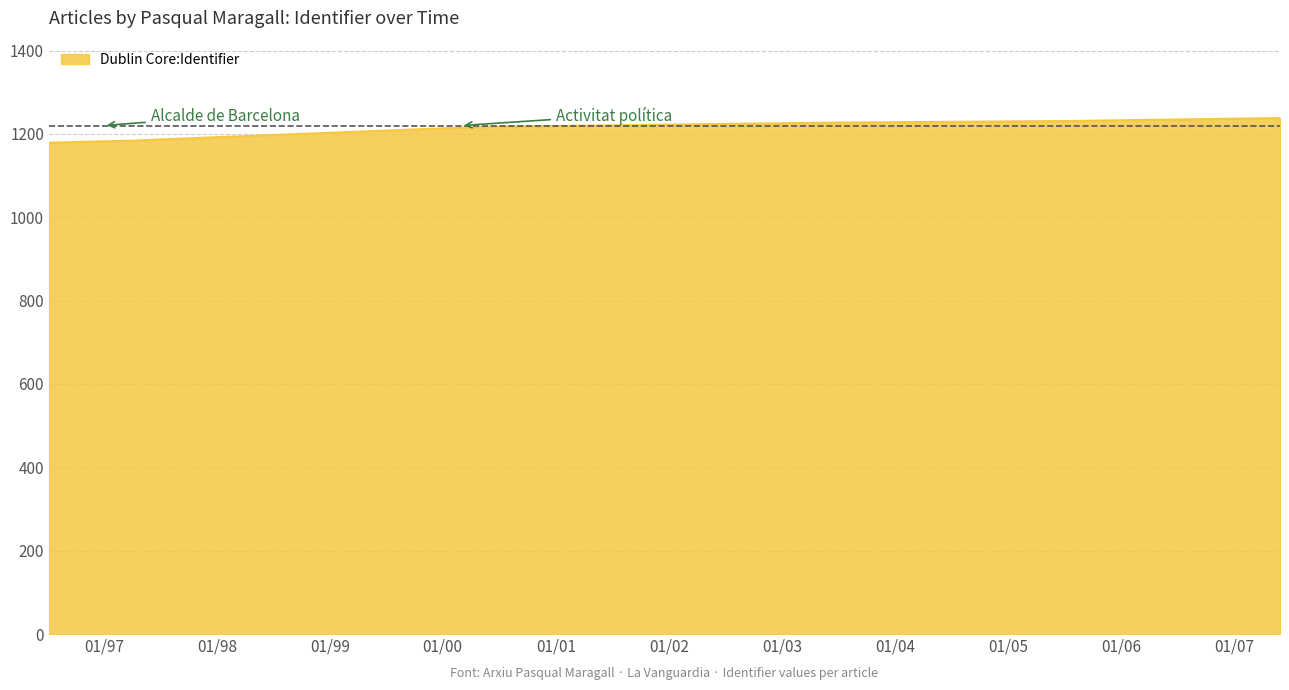

What is the minimum value shown in the chart?

1179